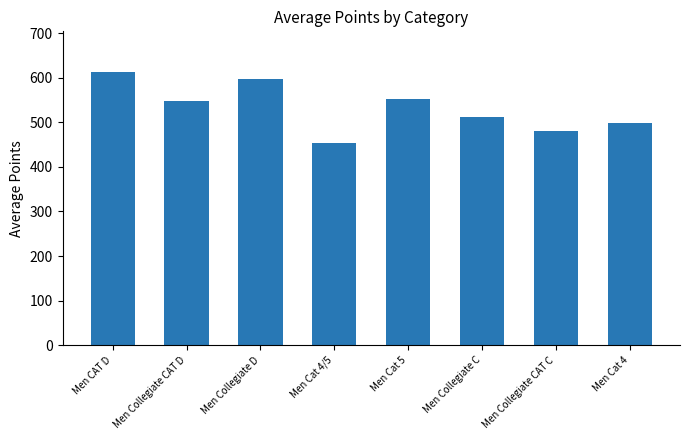

What value does the data have at Men CAT D?

612.3